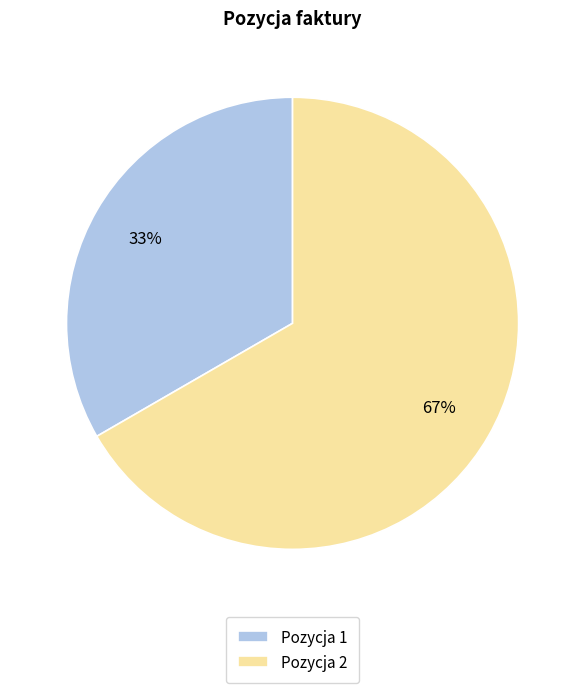

Which slice is the smallest?

Pozycja 1